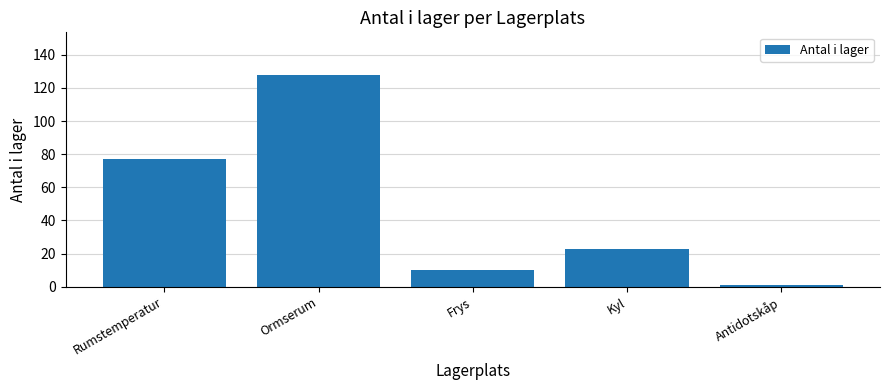

At which label does the data first exceed 23?

Rumstemperatur